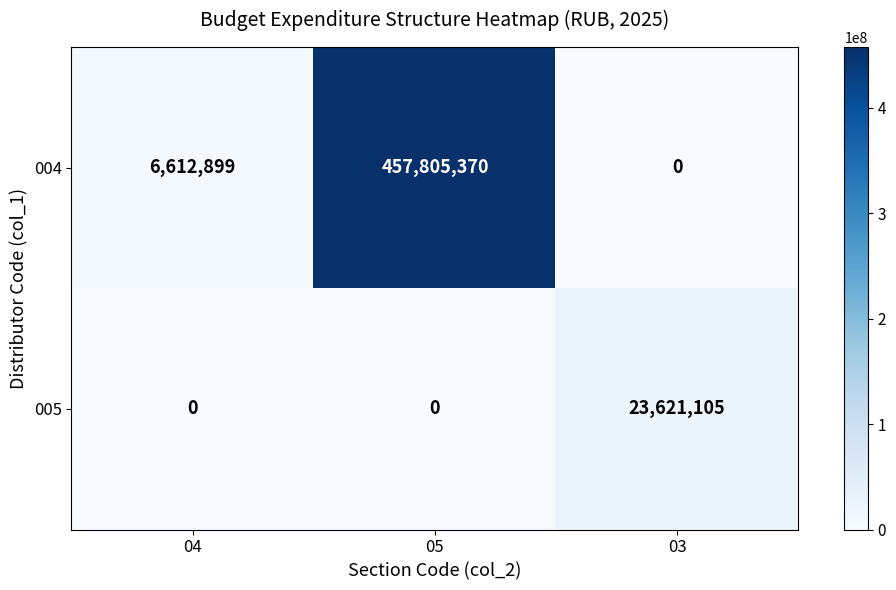

What is the total value across all series at 03?

23621105